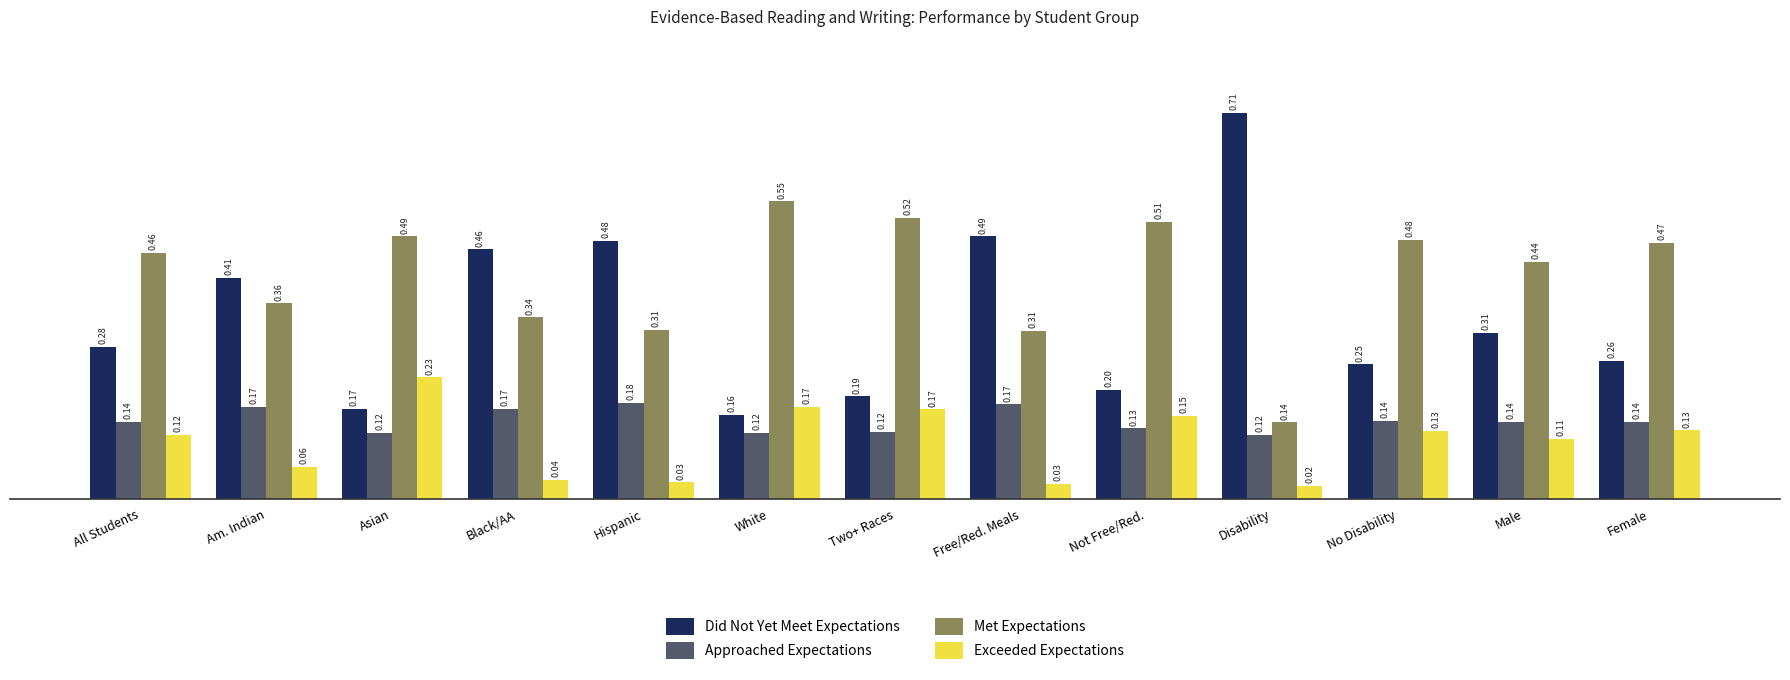

Between Not Free/Red. and Female, which series saw the biggest shift?

Did Not Yet Meet Expectations